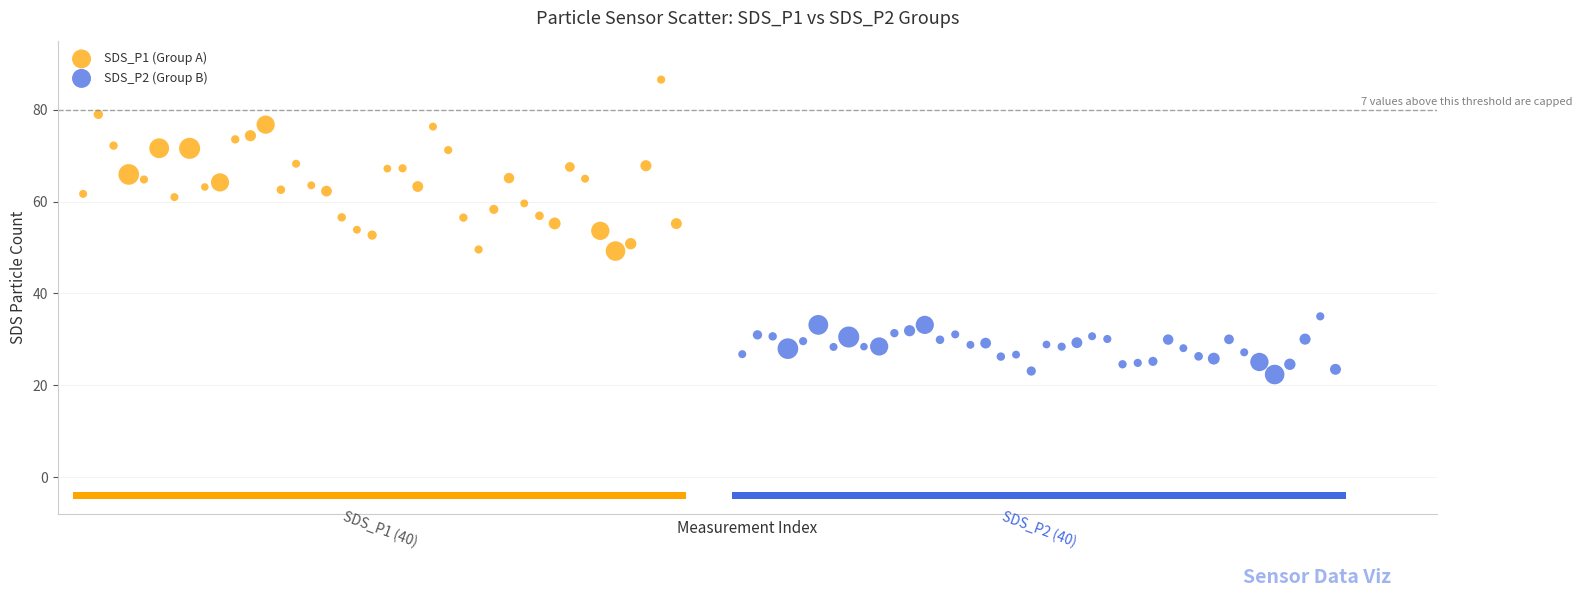

Which series contains the lowest Y value?

SDS_P2 (Group B)